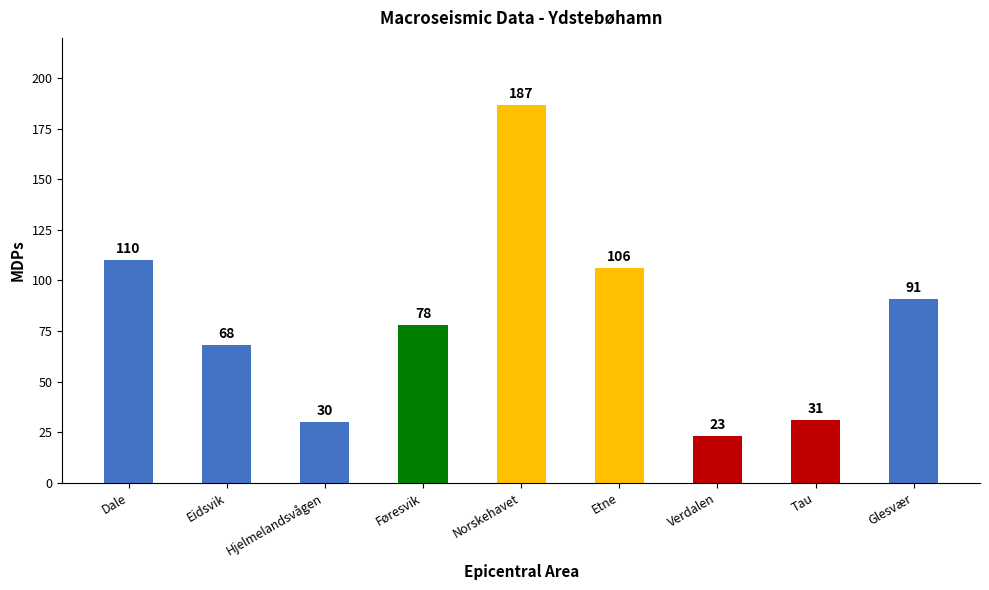

What is the average value?

80